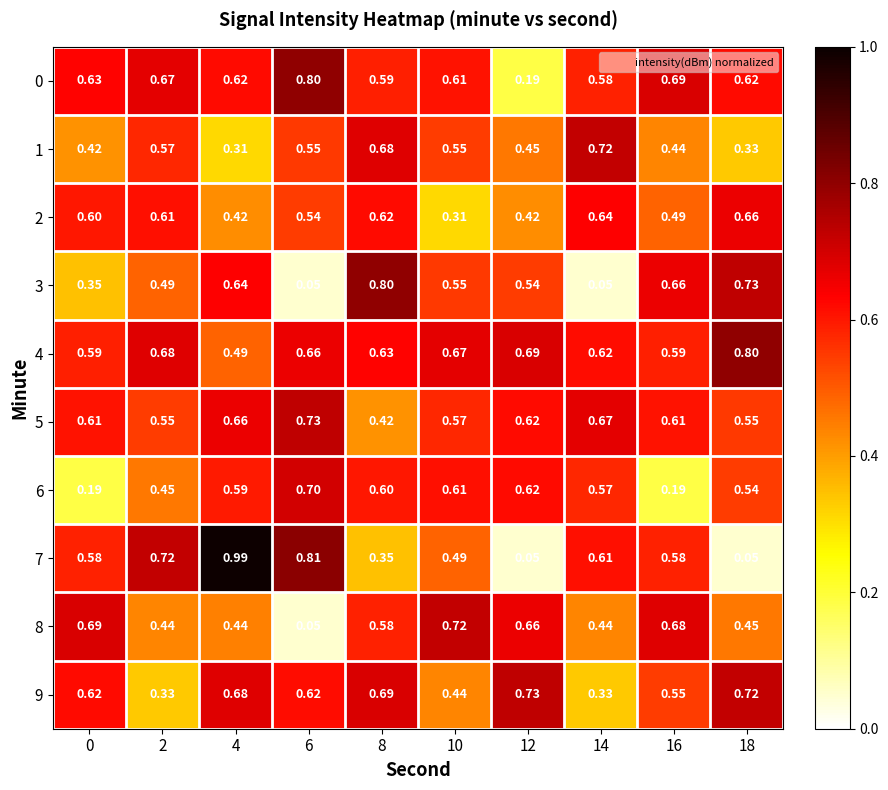

Is the value of 2 at 12 greater than the value of 7 at 16?

No